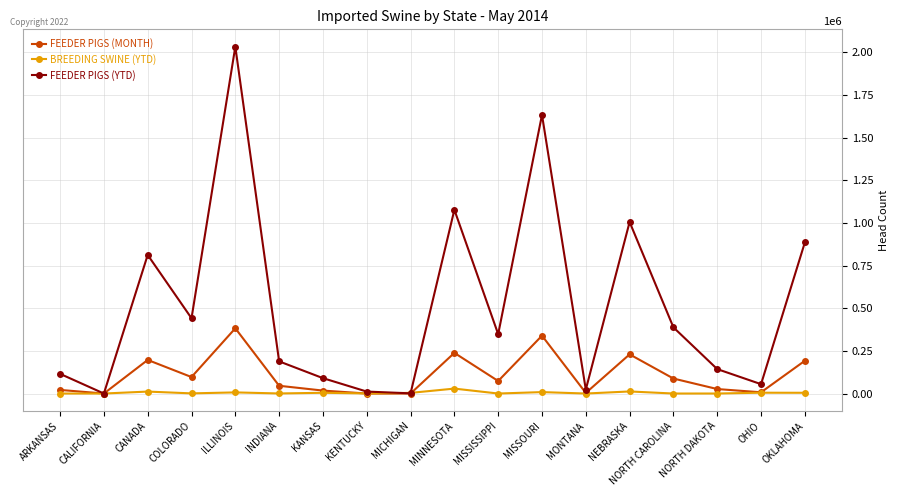

Does the chart have visible grid lines?

Yes